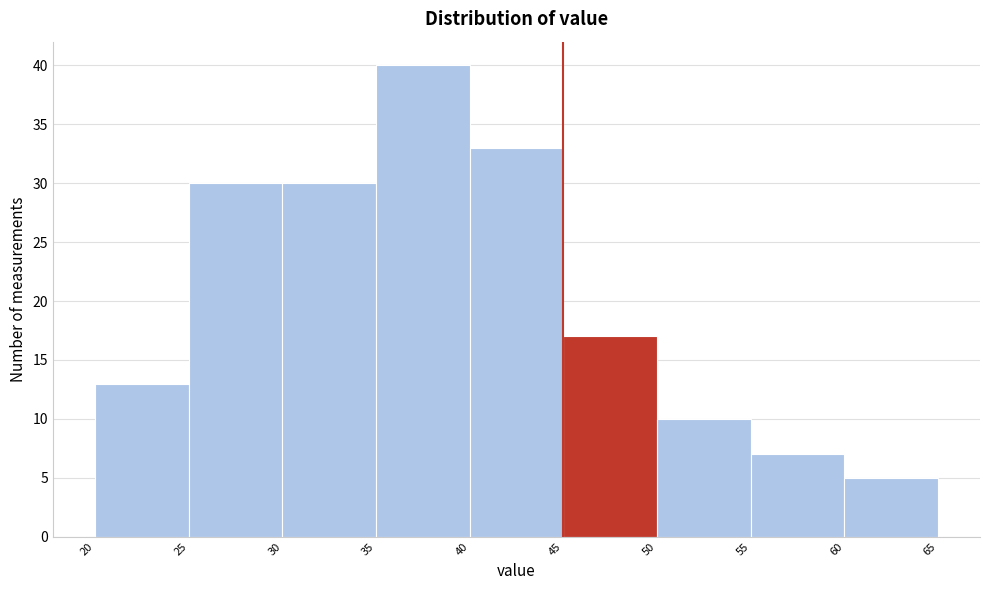

How tall is the bar that spans 35 to 40 on the x-axis? The values are not printed on the chart, so give them approximately, as read against the axis.

40